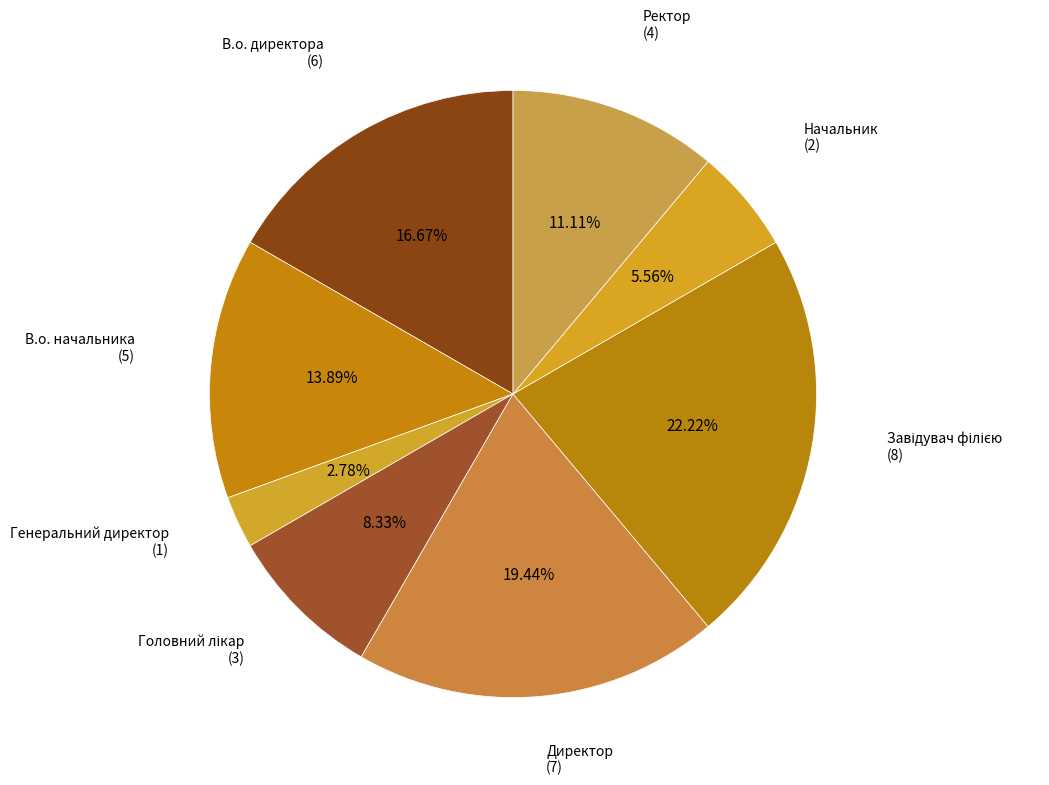

To the nearest percent, what portion does В.о. директора represent?

17%